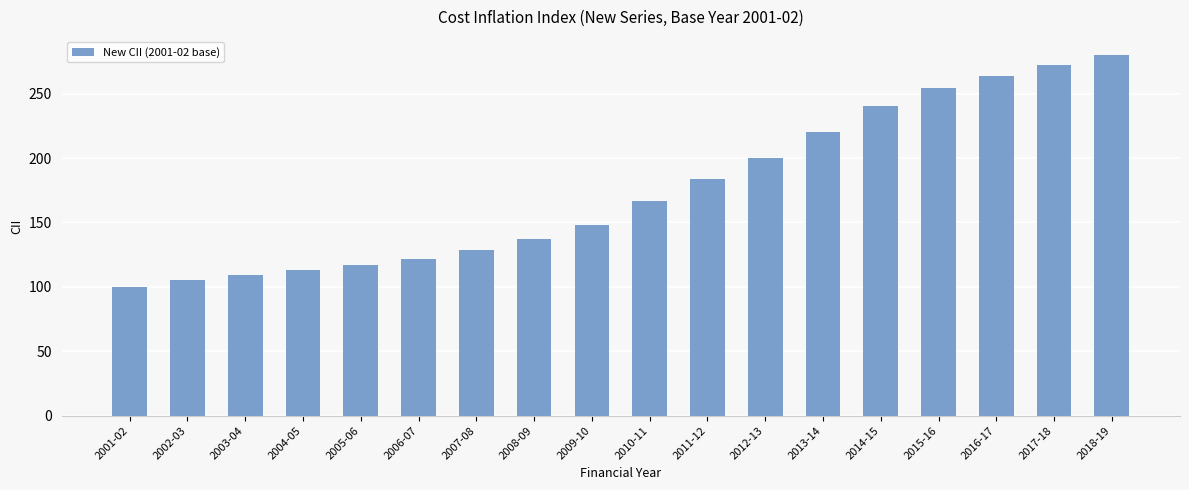

What is the label of the 18th bar from the left?

2018-19